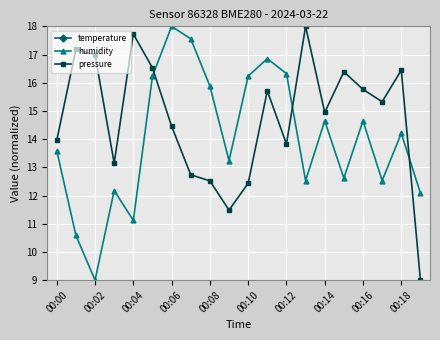

What is the difference between the second highest and minimum values in the temperature series?

0.4